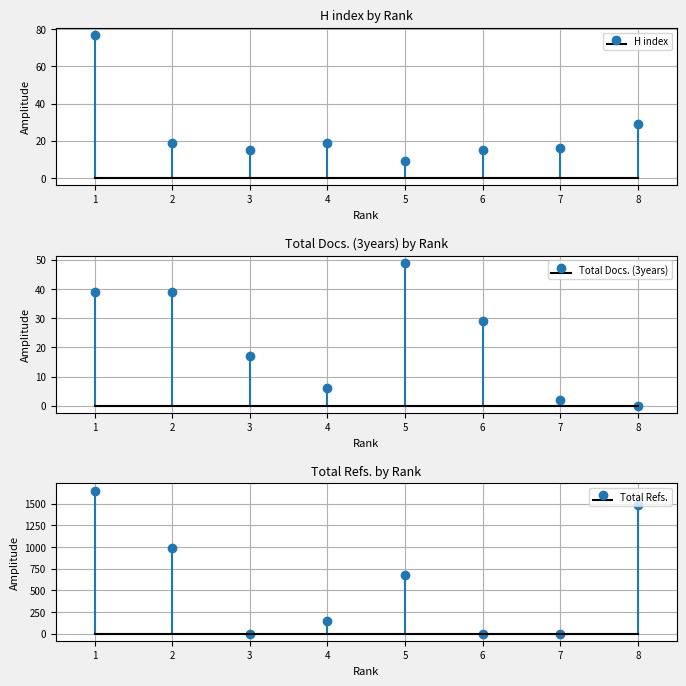

What are all the series names shown in the legend?

H index, Total Docs. (3years), Total Refs.